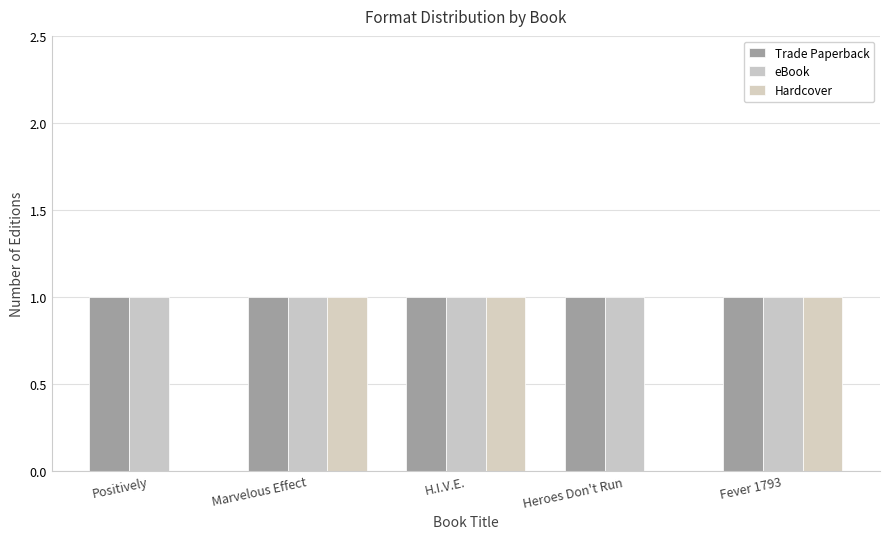

How many groups of bars are there?

5